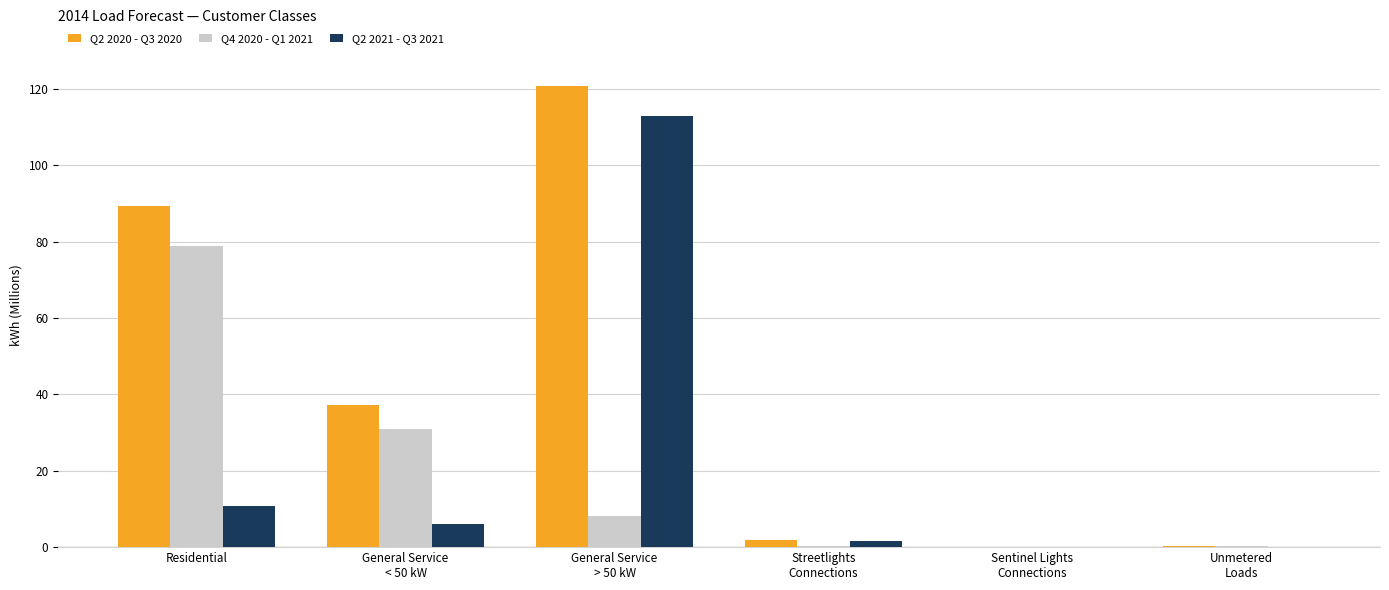

How many distinct data groups are displayed?

3